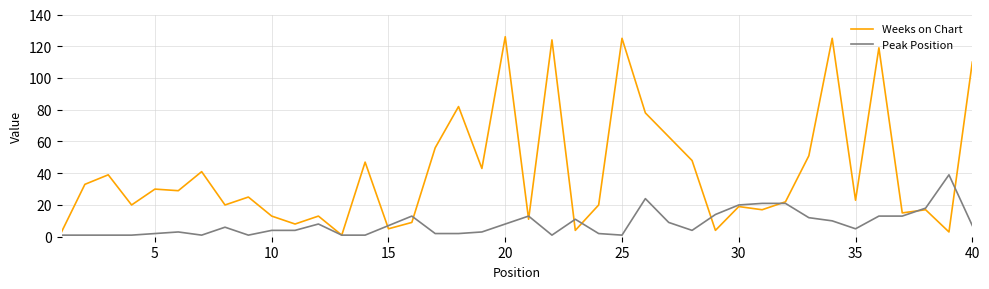

What is the sum of all Weeks on Chart values?

1641